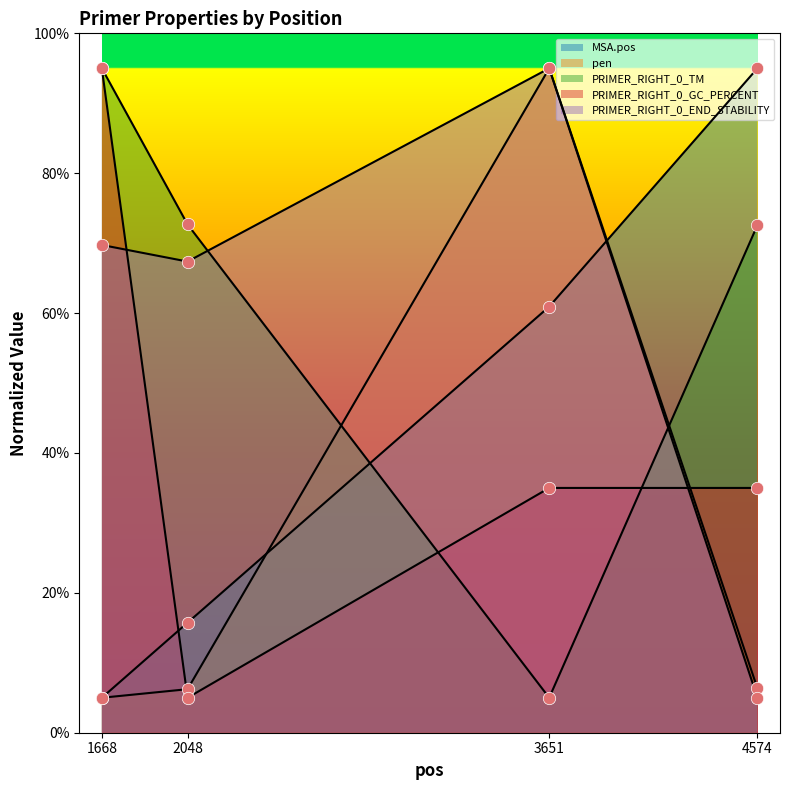

Is the value of PRIMER_RIGHT_0_TM at 3651 greater than the value of PRIMER_RIGHT_0_GC_PERCENT at 4574?

No